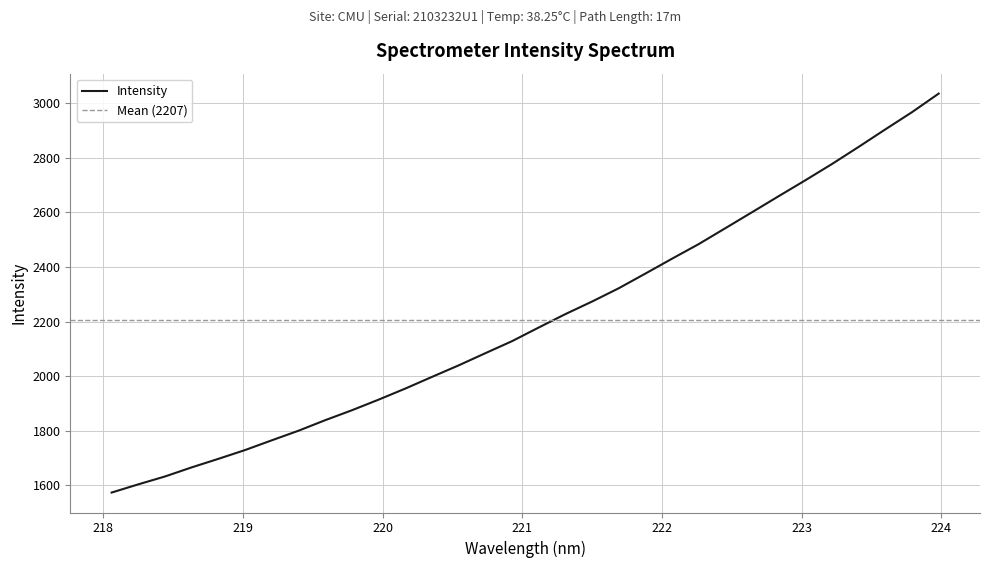

What position from the right is 221.1174?

16